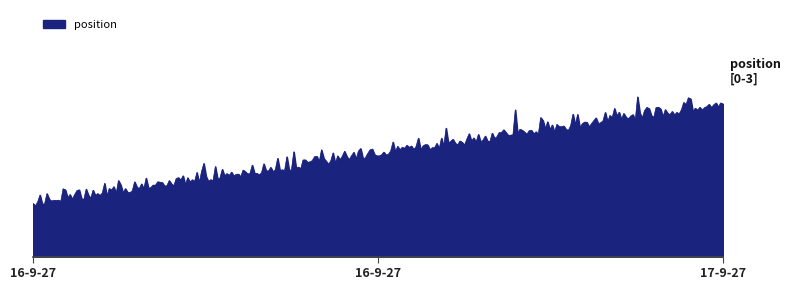

Is this an area chart (filled region under the line)?

Yes